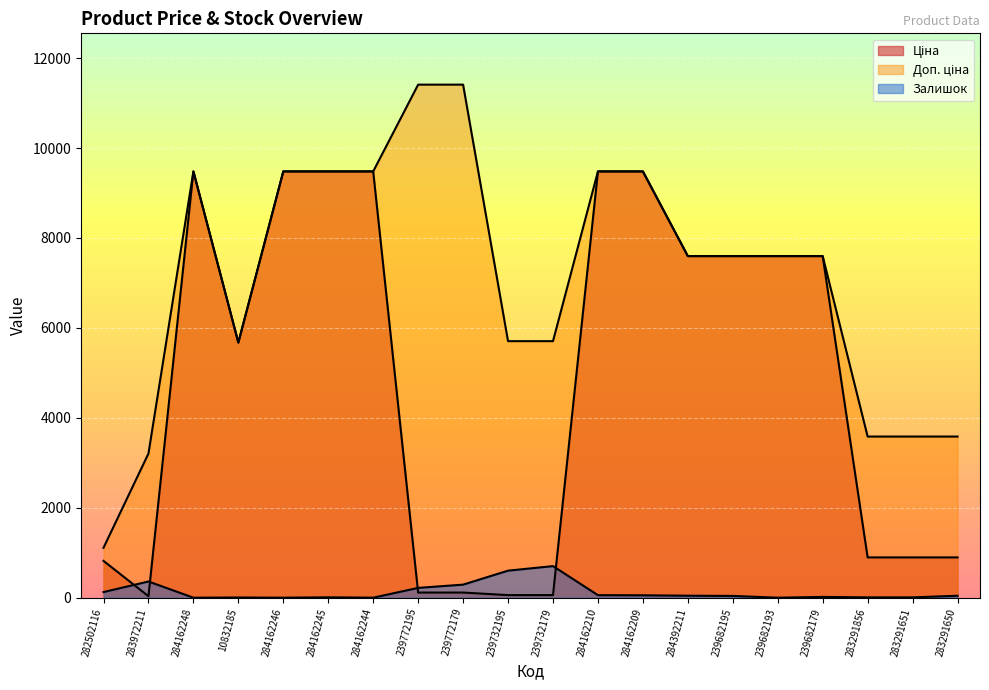

True or false: Залишок and Доп. ціна intersect in this chart.

False